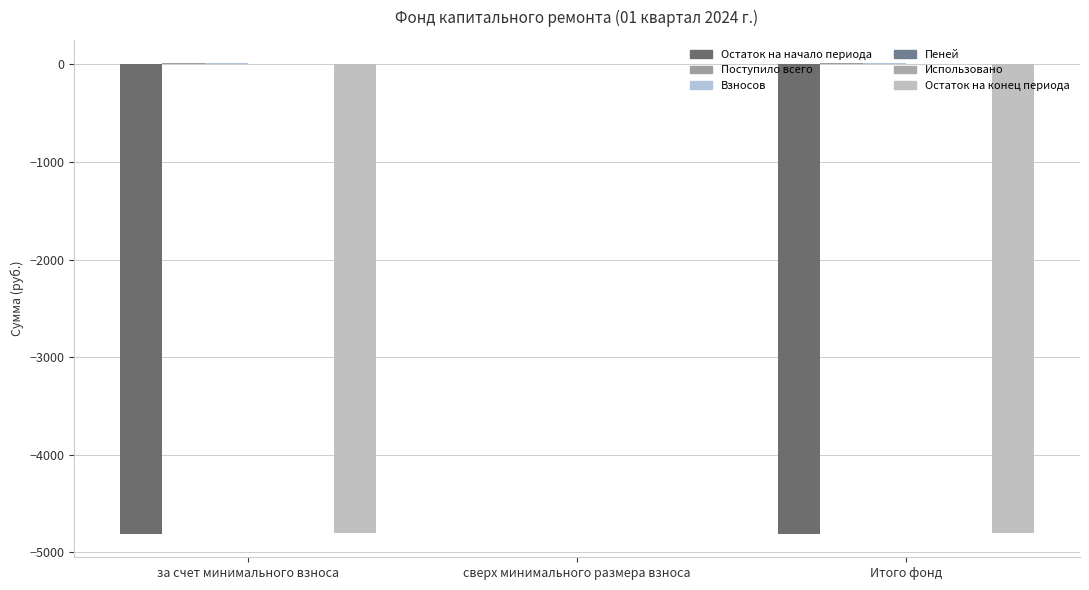

How many groups of bars are there?

3